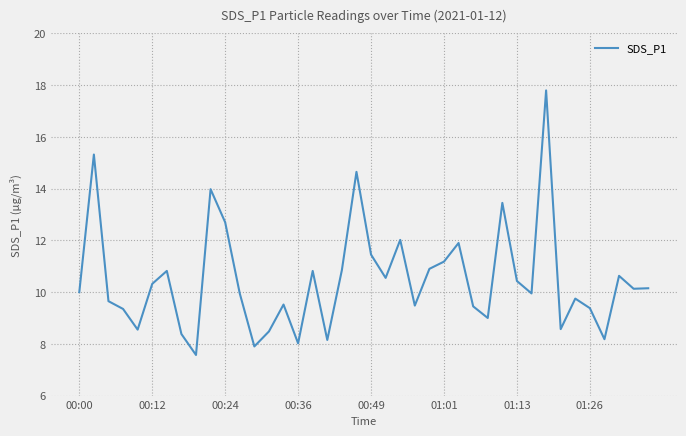

What is the greatest value displayed?

17.8